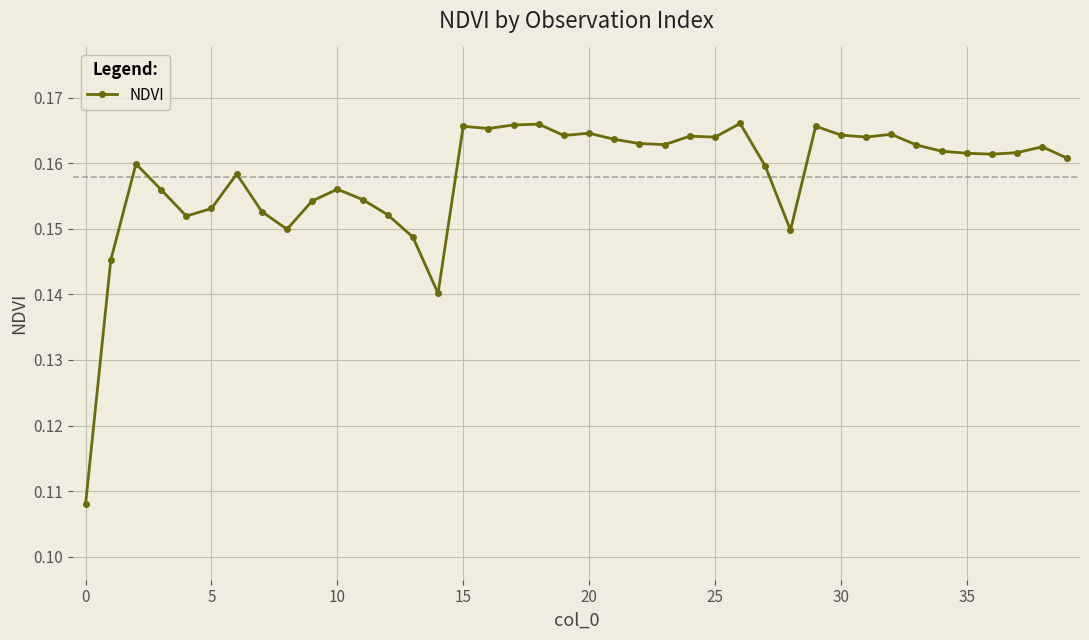

Count the values in the range 0 to 1.

40